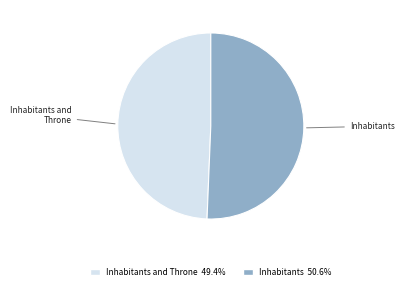

Is the sum of Inhabitants and Inhabitants and Throne greater than half?

Yes